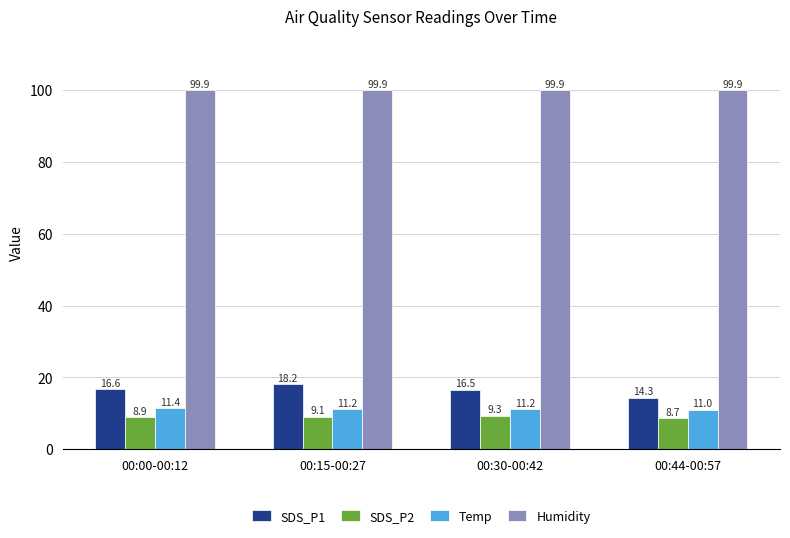

What is the sum of all SDS_P2 values?

35.9